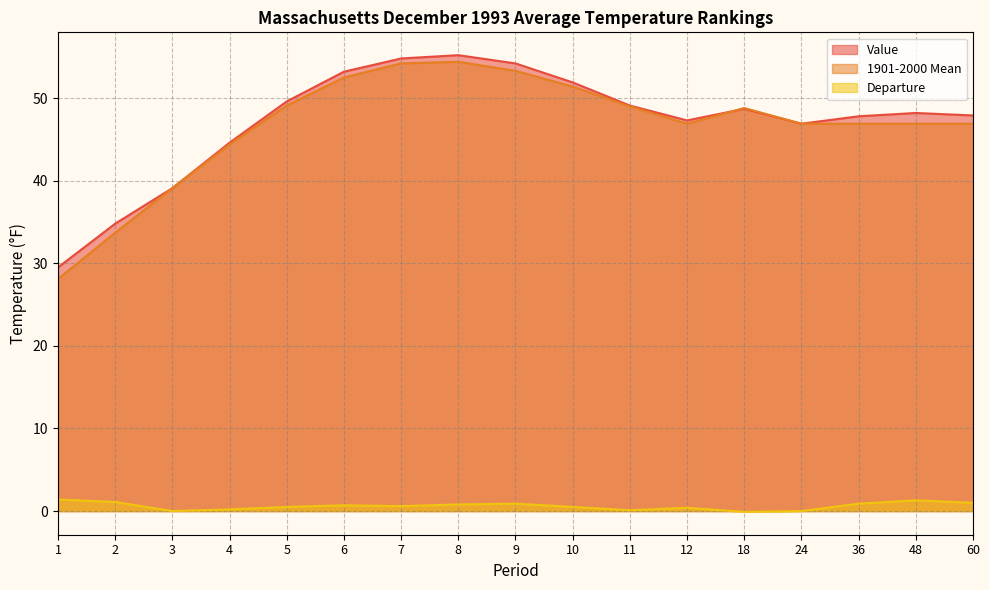

Reading left to right, transcribe all the data shown in this chart.

Value: 1=29.5	2=34.8	3=39.1	4=44.6	5=49.6	6=53.2	7=54.8	8=55.2	9=54.2	10=51.9	11=49.1	12=47.3	18=48.7	24=46.9	36=47.8	48=48.2	60=47.9
1901-2000 Mean: 1=28.1	2=33.7	3=39.1	4=44.4	5=49.1	6=52.5	7=54.2	8=54.4	9=53.3	10=51.4	11=49.0	12=46.9	18=48.8	24=46.9	36=46.9	48=46.9	60=46.9
Departure: 1=1.4	2=1.1	3=0.0	4=0.2	5=0.5	6=0.7	7=0.6	8=0.8	9=0.9	10=0.5	11=0.1	12=0.4	18=-0.1	24=0.0	36=0.9	48=1.3	60=1.0